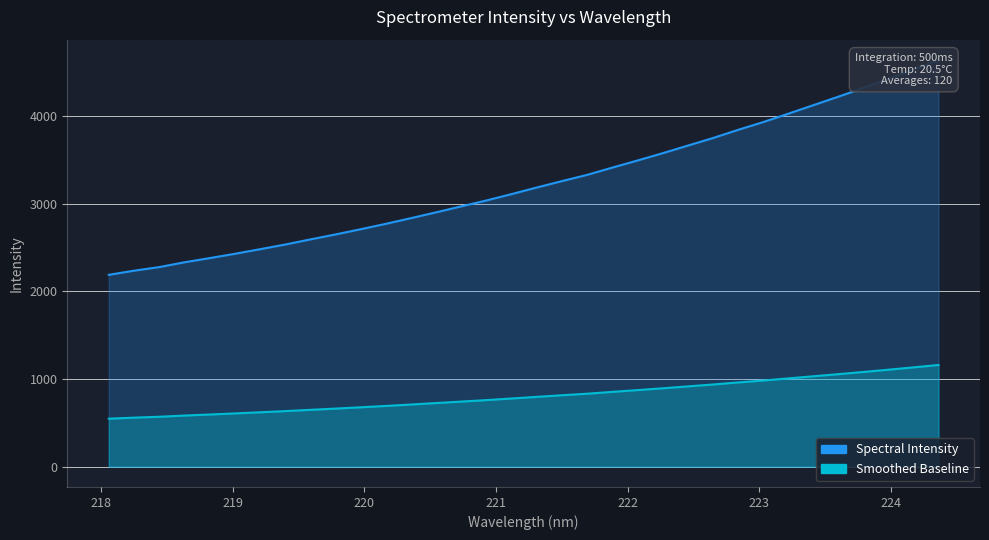

What is the label of the 23rd point from the left?

222.263